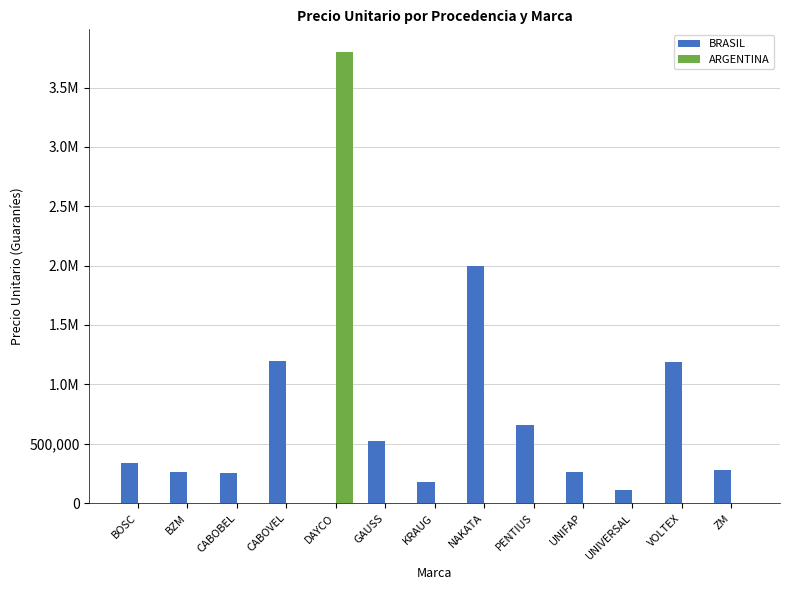

Does the chart contain stacked bars?

No